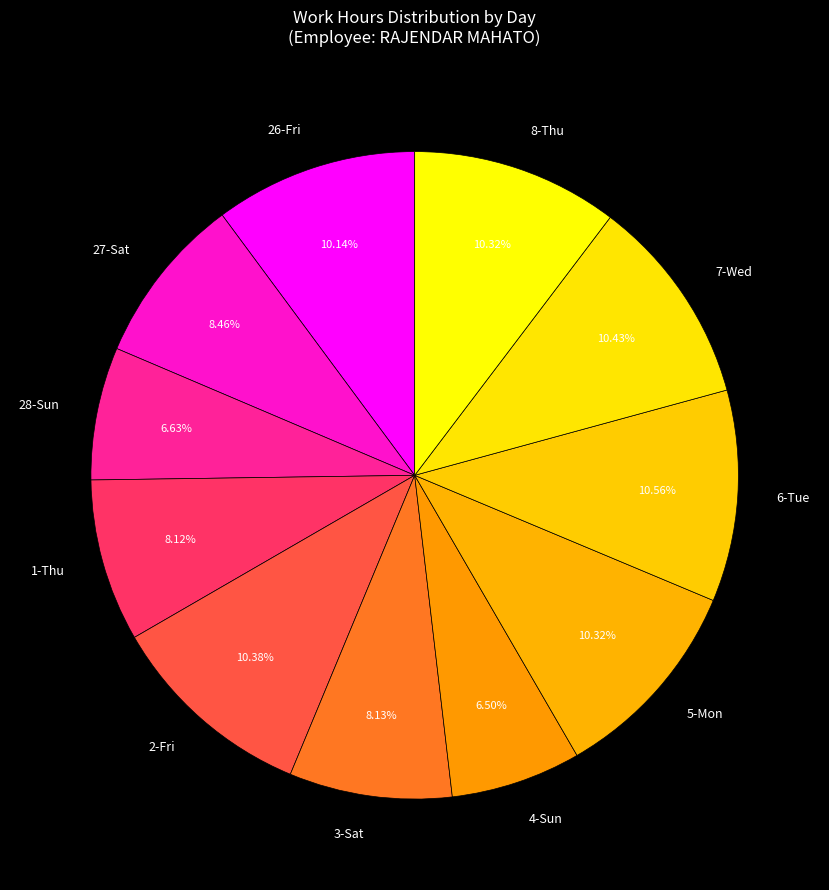

How many segments does this pie chart have?

11